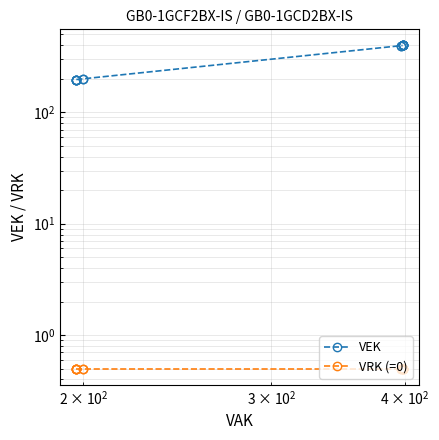

True or false: VEK has more than 1 interior local peaks.

False